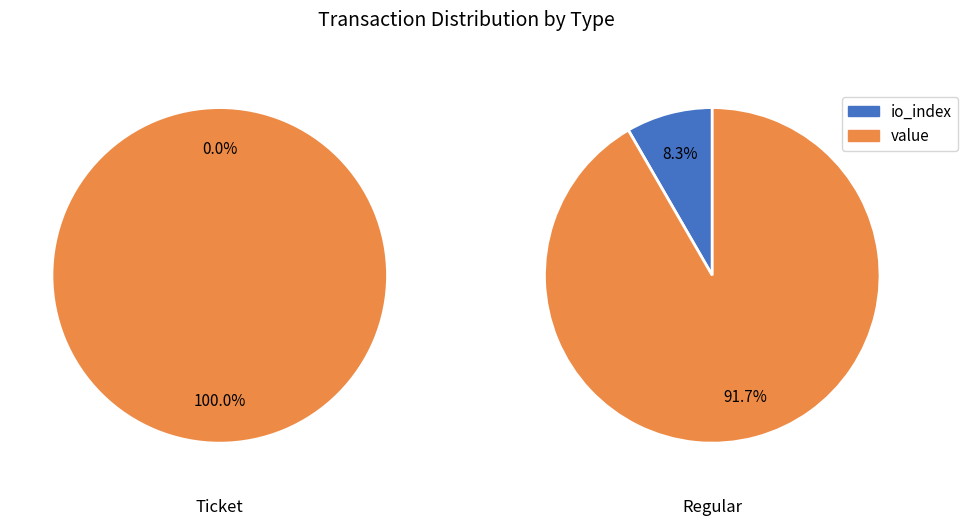

To the nearest percent, what portion does Regular represent?

100%